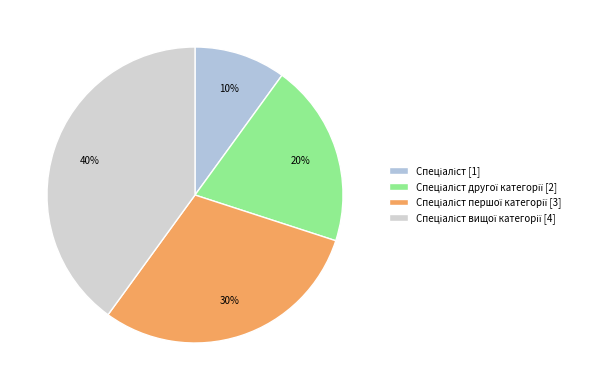

How many slices are in this pie chart?

4